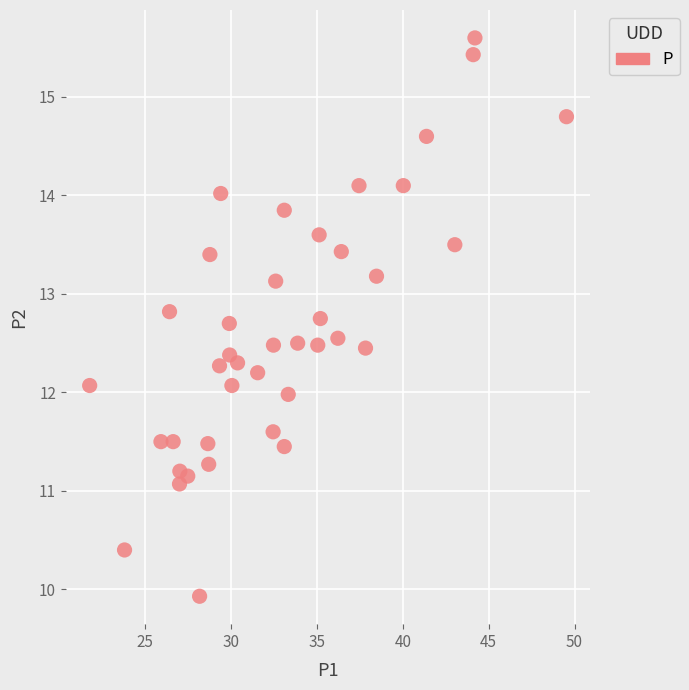

What is the range of Y values (max minus min)?

5.7